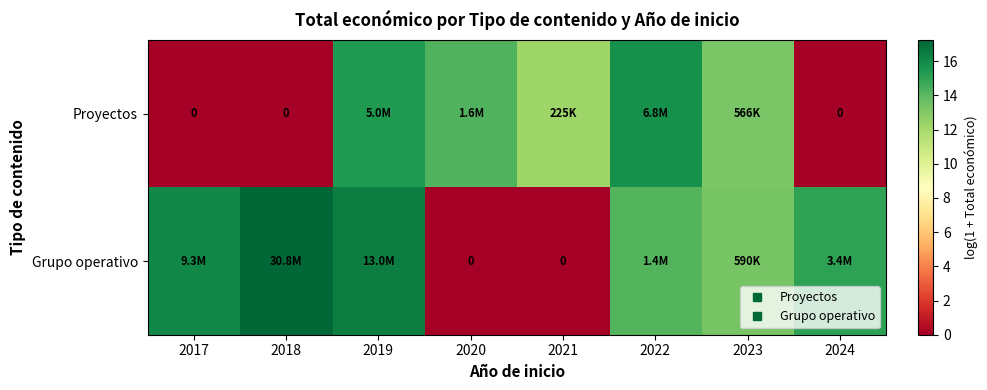

Which has a higher value, 2019 or 2017?

2019